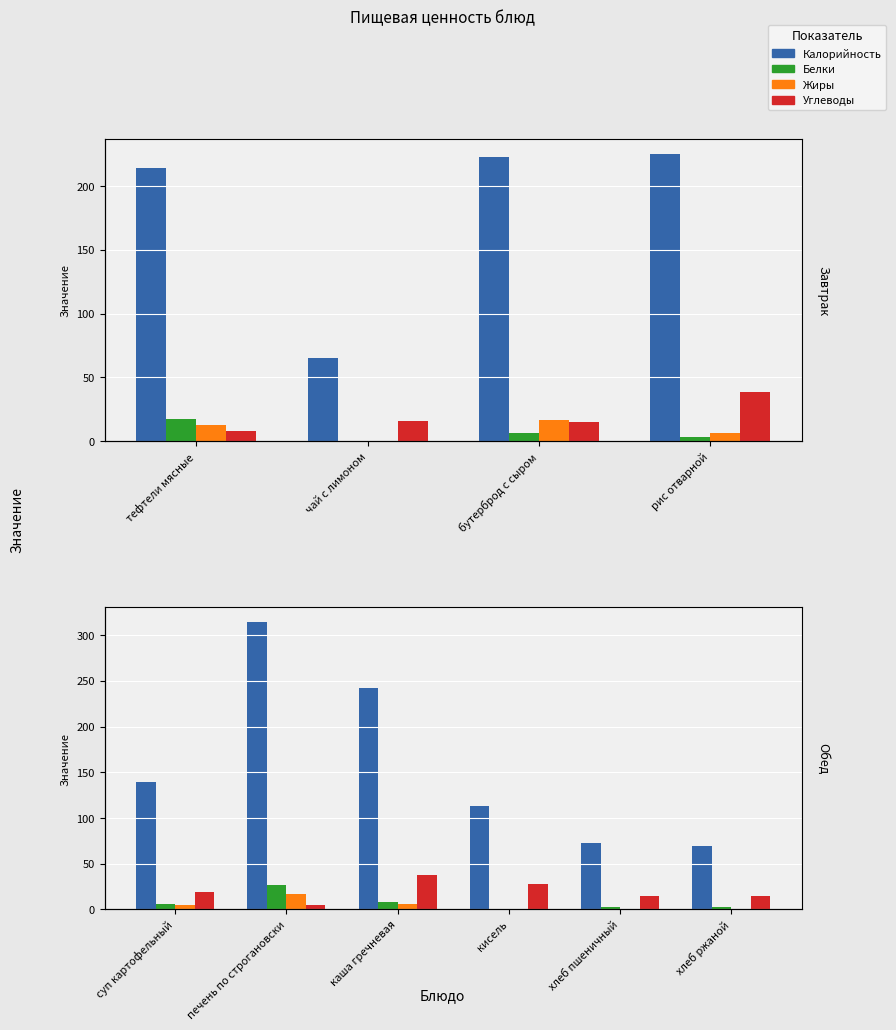

How many groups of bars are there?

6